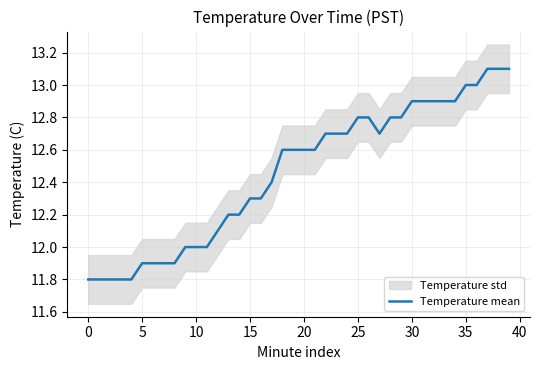

How many lines are shown in the chart?

1